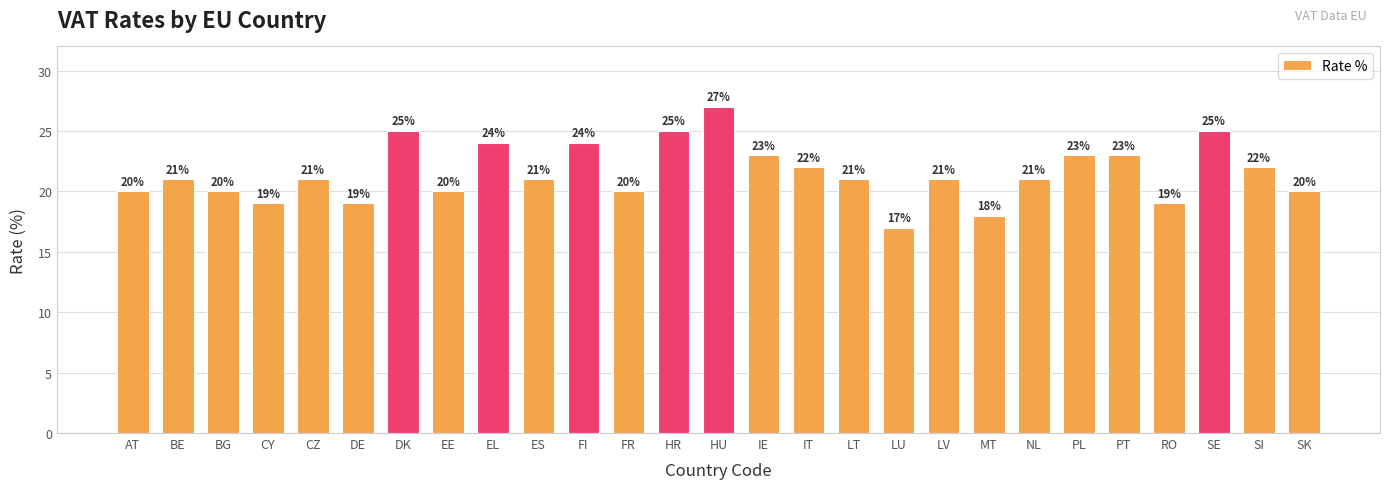

What is the minimum value shown in the chart?

17